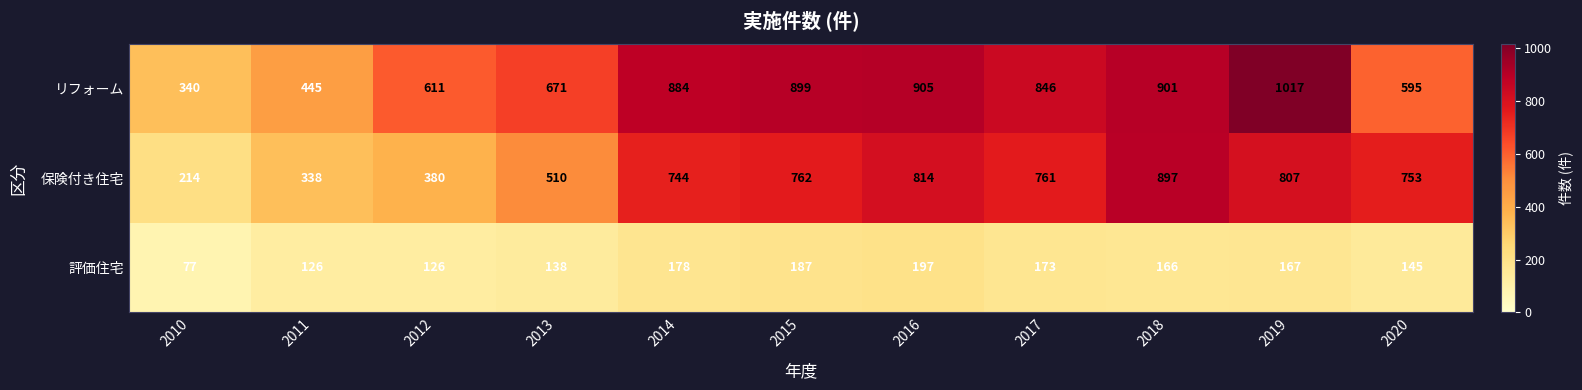

Which category has the lowest value across all series?

2010